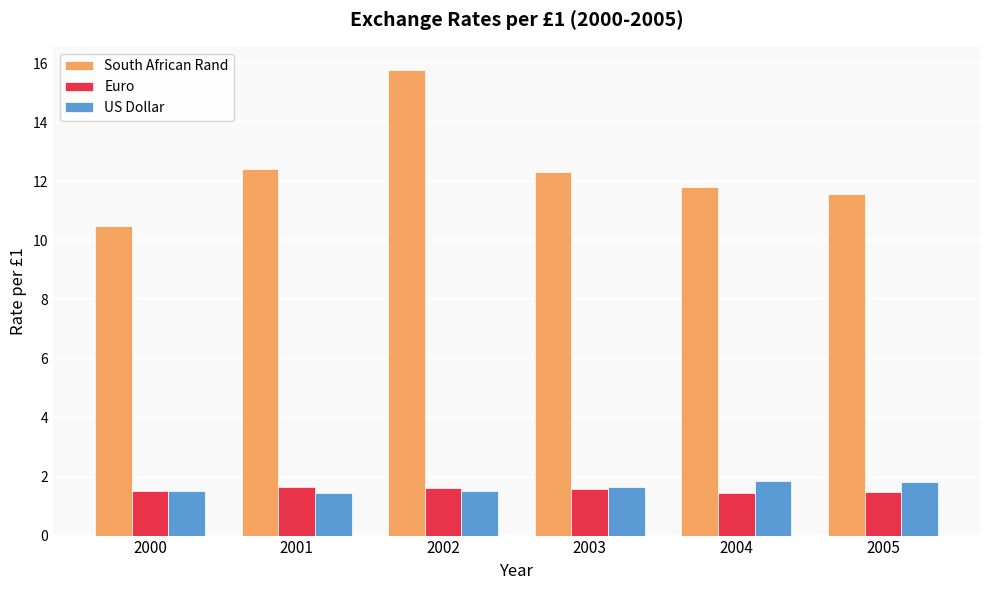

Which series has the largest total across all categories?

South African Rand